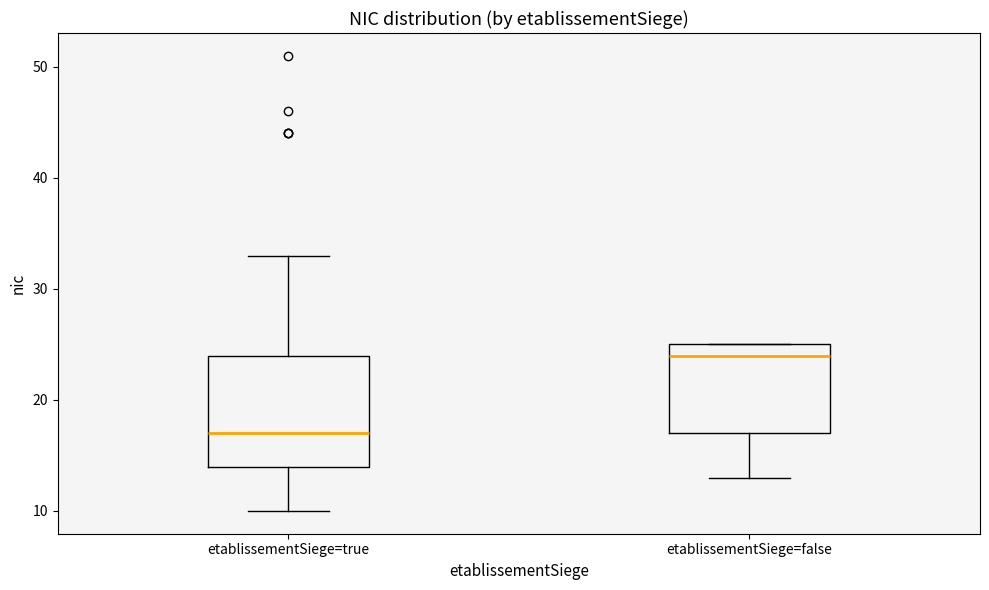

Comparing the boxes themselves (not the whiskers), which one is the tallest?

etablissementSiege=true